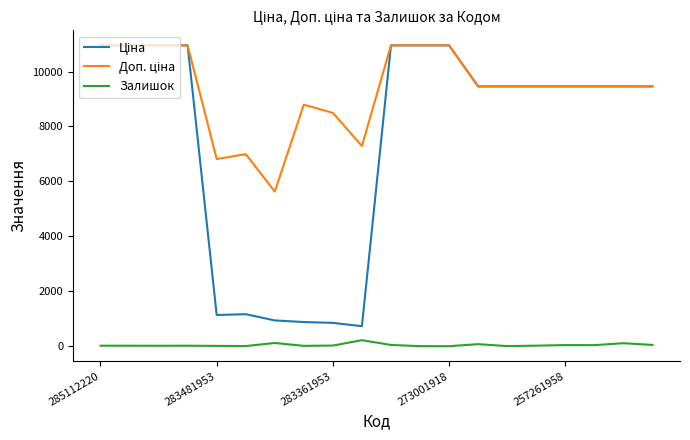

How many lines are shown in the chart?

3